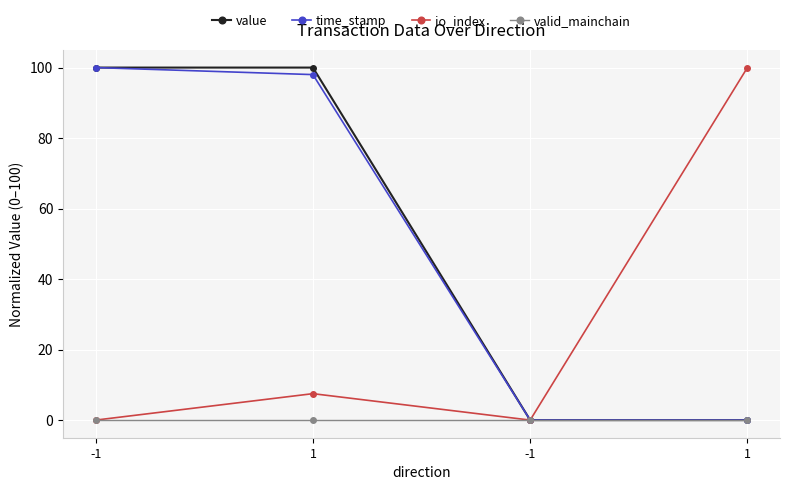

What are all the series names shown in the legend?

value, time_stamp, io_index, valid_mainchain